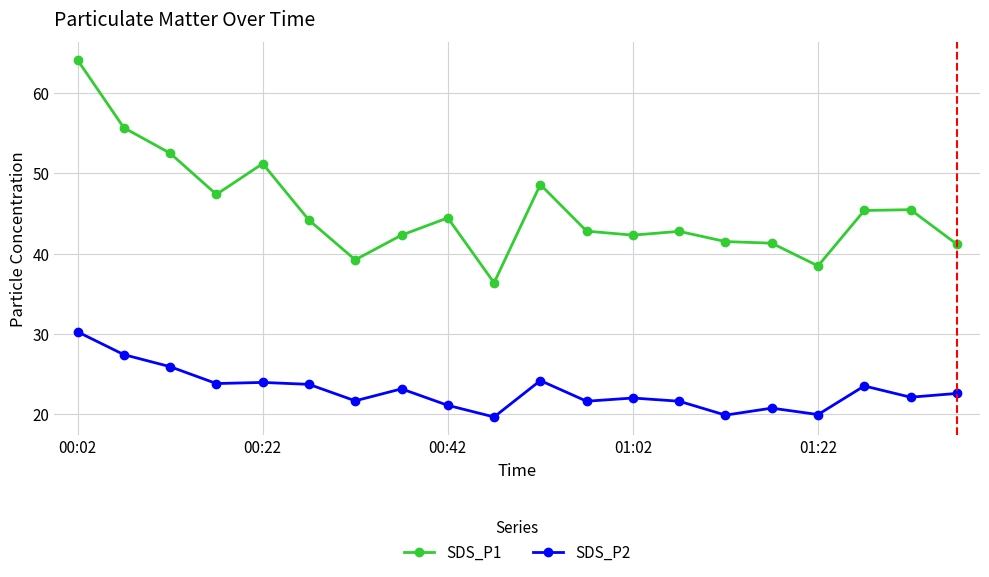

True or false: SDS_P1 and SDS_P2 intersect in this chart.

False